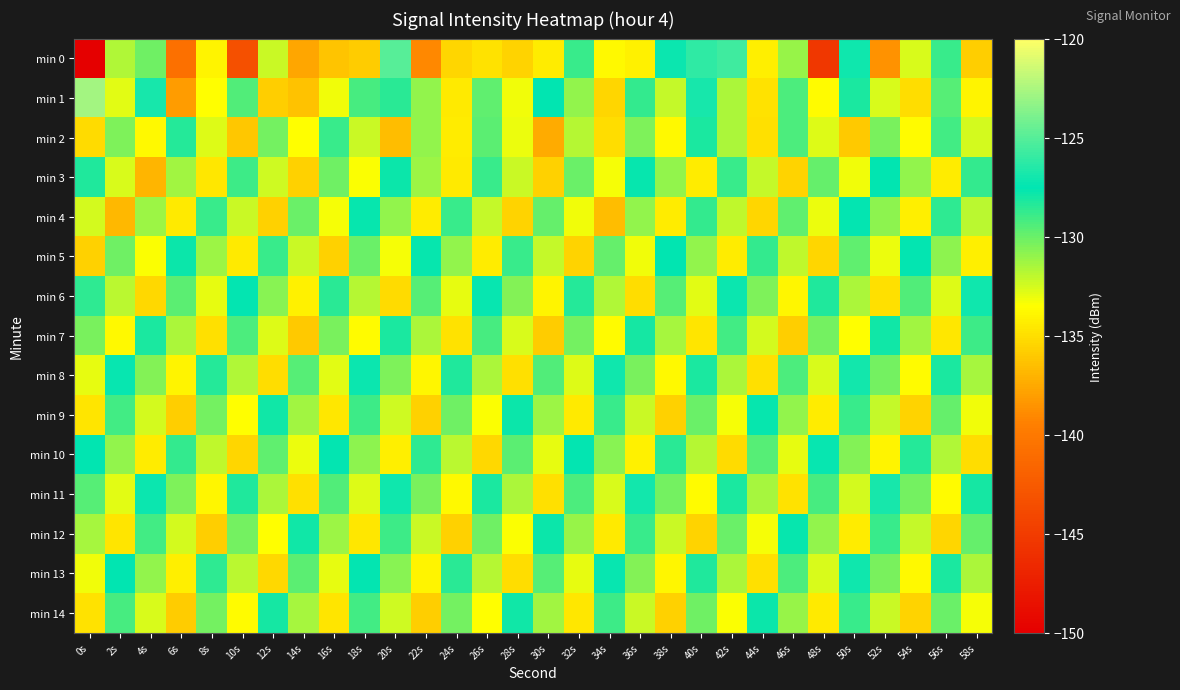

Rank the series by their maximum value, from lowest to highest.

min 2, min 7, min 14, min 9, min 12, min 3, min 4, min 5, min 10, min 6, min 13, min 8, min 11, min 0, min 1